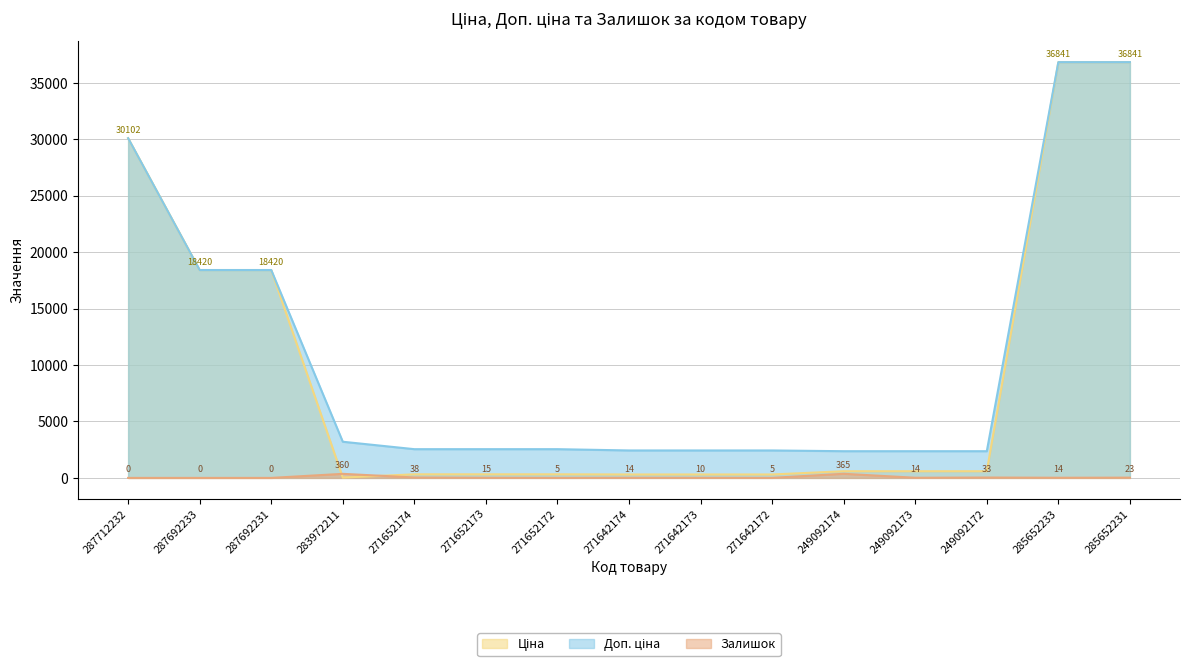

Between 271642173 and 285652233, which series saw the biggest shift?

Ціна